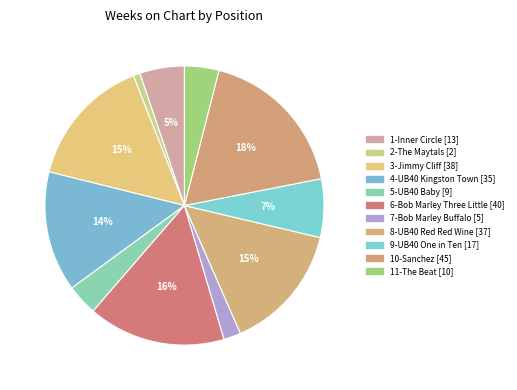

How much of the chart is everything except 9-UB40 One in Ten?

93.2%